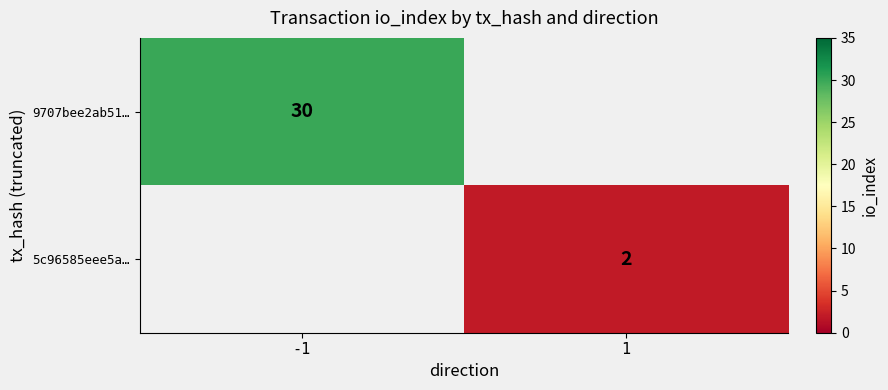

The value of 5c96585eee5a… at 1 is 3. True or false?

False